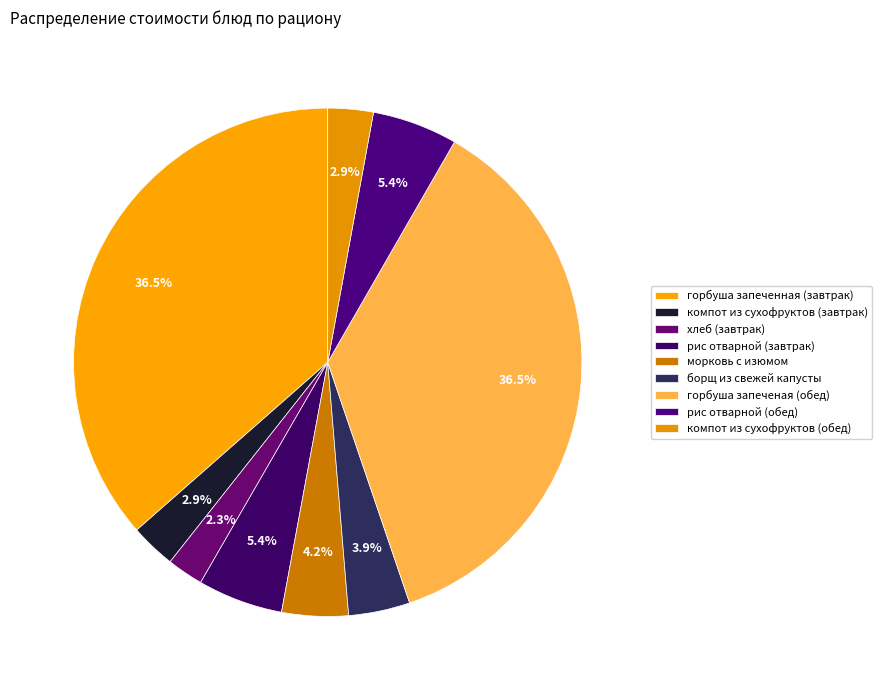

Which category has the smallest portion of the pie?

хлеб (завтрак)